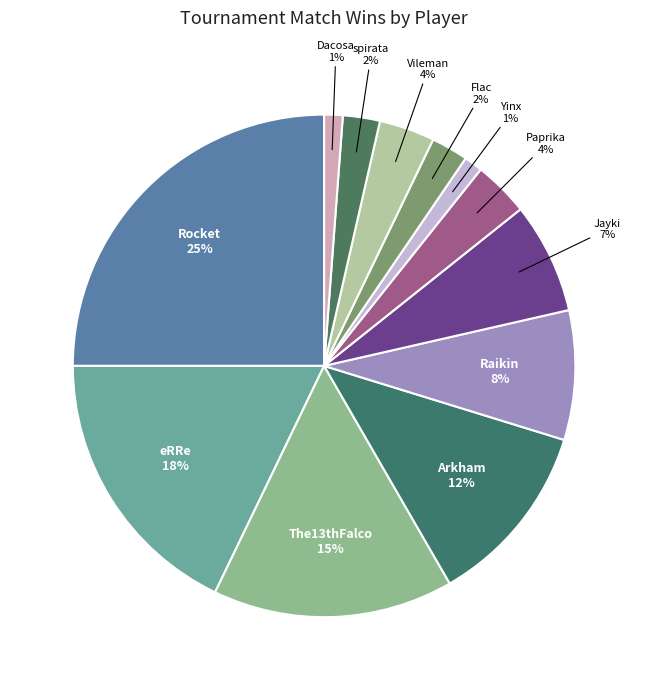

Which category has the biggest portion of the pie?

Rocket